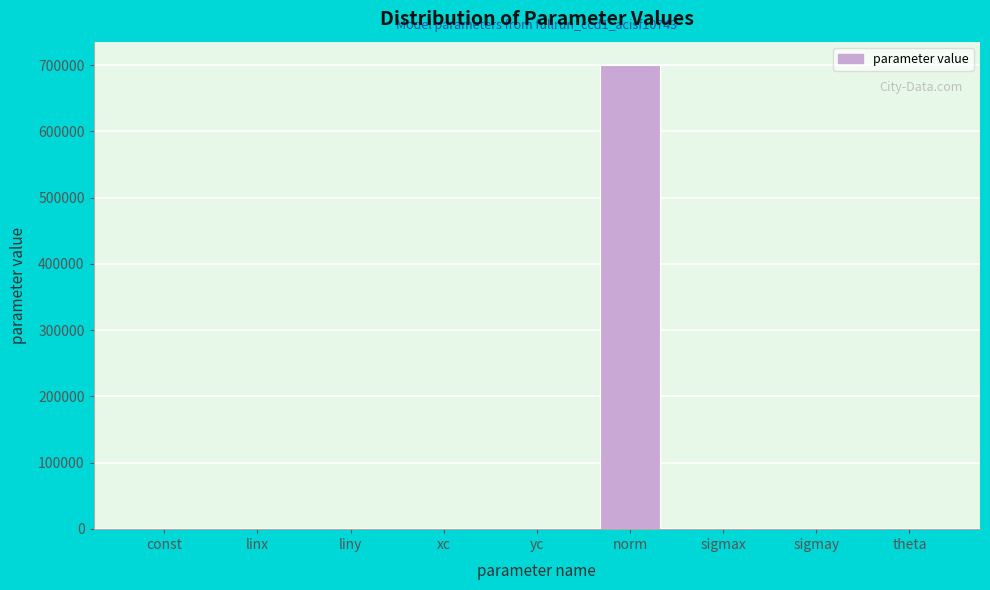

The chart shows a value of 0.0 at linx. True or false?

True